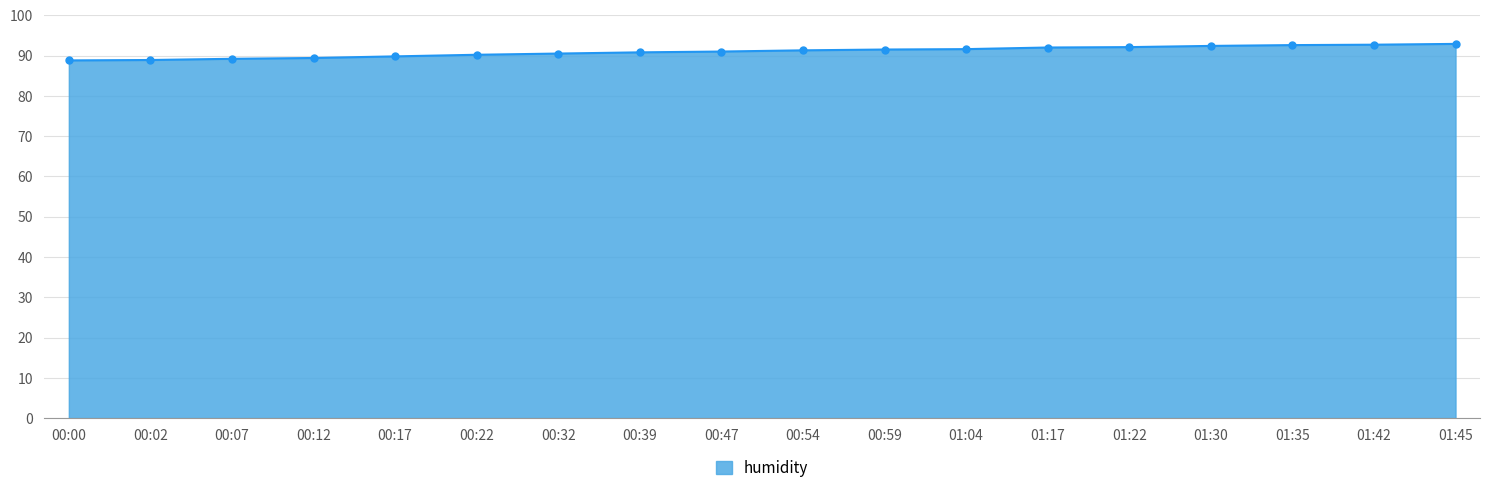

How many series are shown in this chart?

1